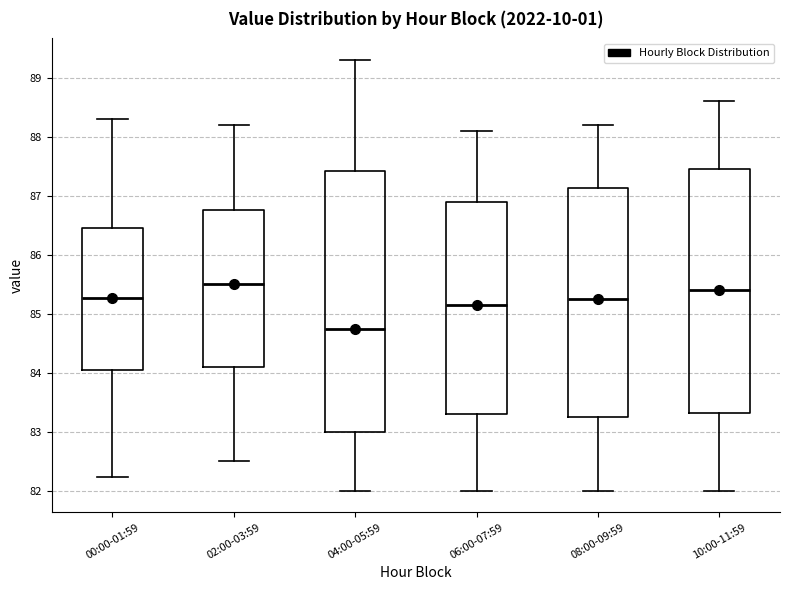

Reading left to right, transcribe this box plot: for each box, give where its median line is, the range the box spans, and where its two whiskers end, as read against the y-axis. The values are not printed on the chart, so give them approximately, as read against the axis.

00:00-01:59: median 85.3, box 84.0 to 86.5, whiskers 82.2 to 88.3
02:00-03:59: median 85.5, box 84.1 to 86.8, whiskers 82.5 to 88.2
04:00-05:59: median 84.8, box 83.0 to 87.4, whiskers 82.0 to 89.3
06:00-07:59: median 85.2, box 83.3 to 86.9, whiskers 82.0 to 88.1
08:00-09:59: median 85.3, box 83.3 to 87.1, whiskers 82.0 to 88.2
10:00-11:59: median 85.4, box 83.3 to 87.5, whiskers 82.0 to 88.6